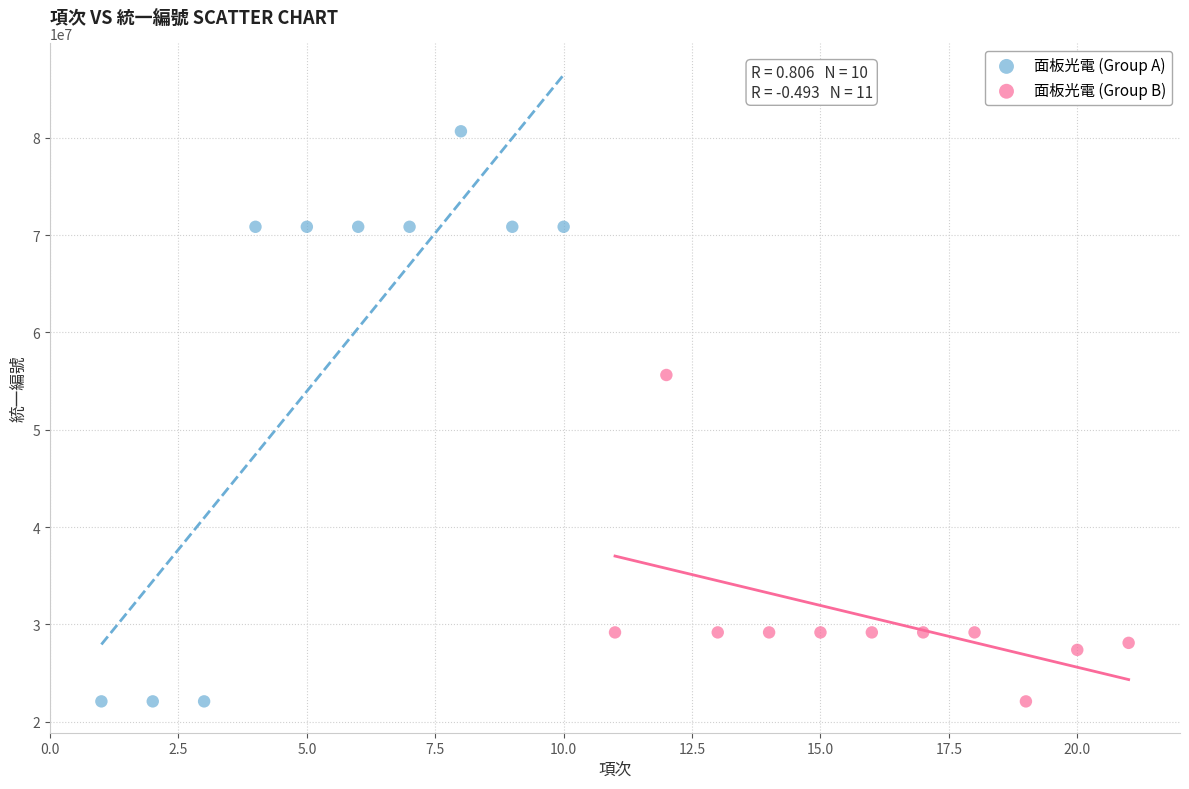

Which series contains the highest Y value?

面板光電 (Group A)